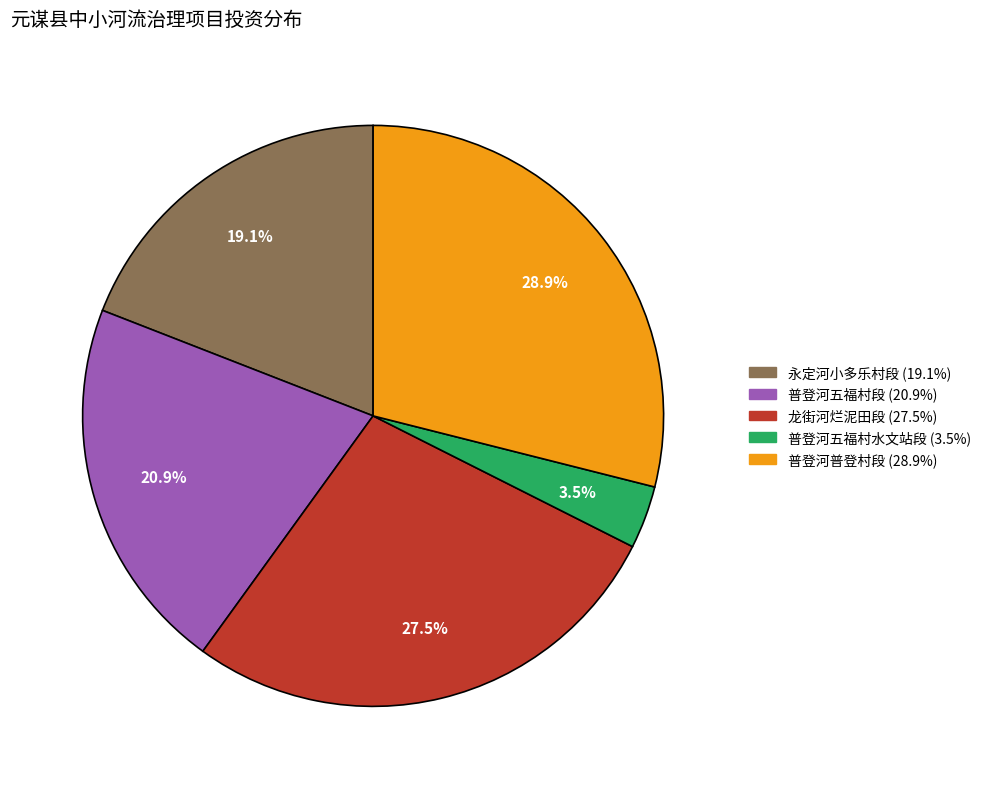

Is there any slice that represents more than half of the pie?

No